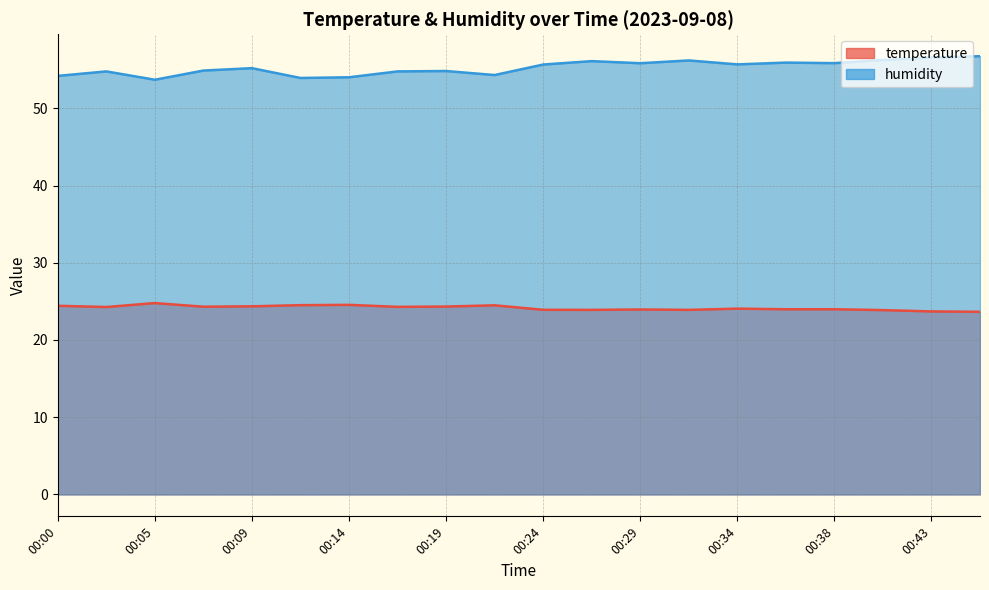

Is it true that humidity equals 56.2 at 00:31?

True